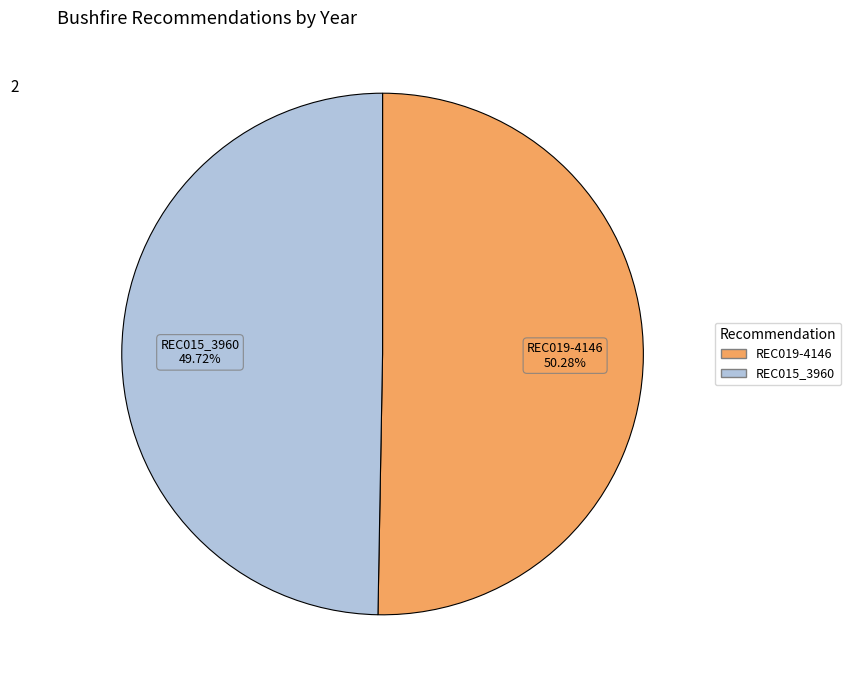

True or false: REC019-4146 accounts for 50% of the total.

True